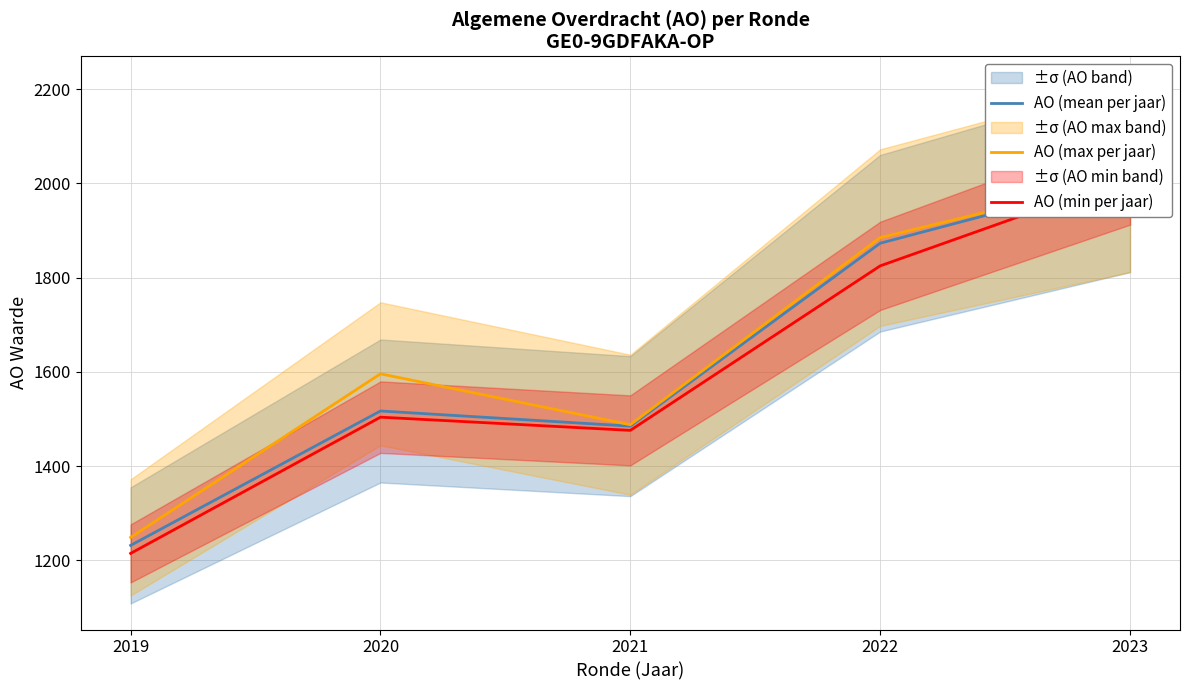

True or false: AO (max per jaar) has a value of 1596.0 at 2020.

True